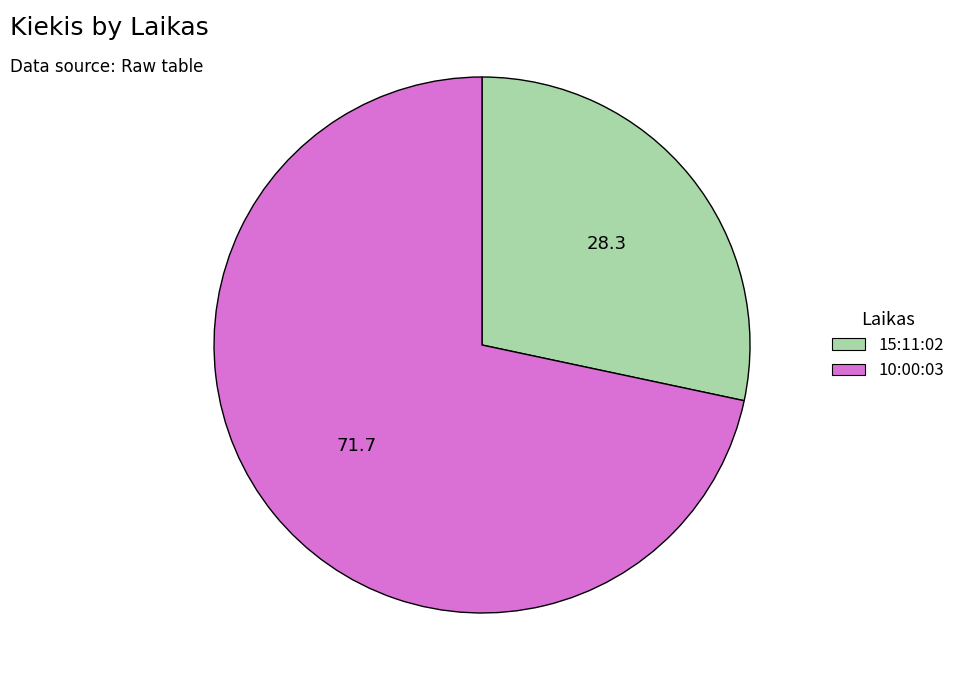

Which category has the biggest portion of the pie?

10:00:03